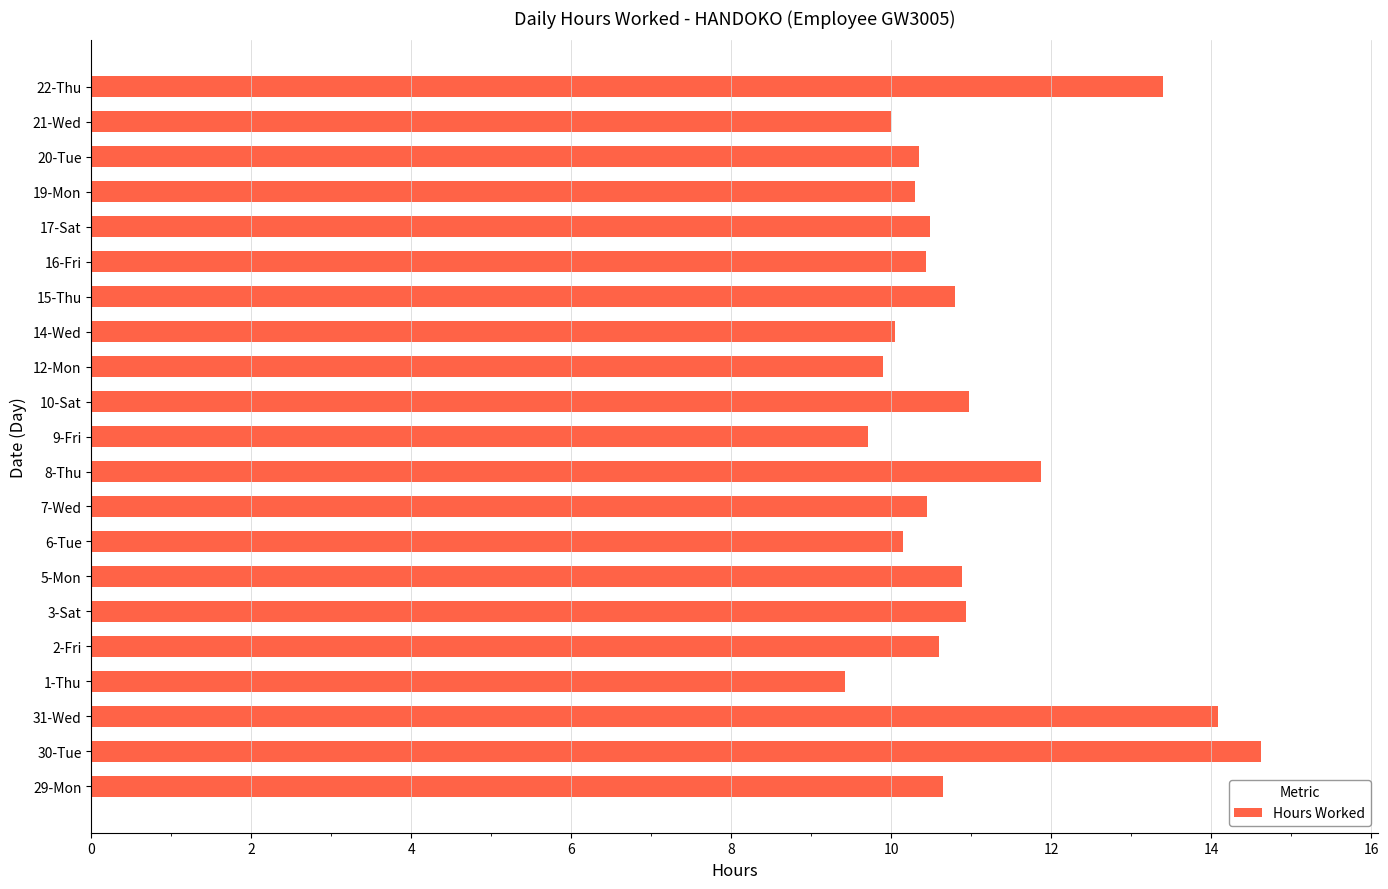

What is the maximum value shown in the chart?

14.6